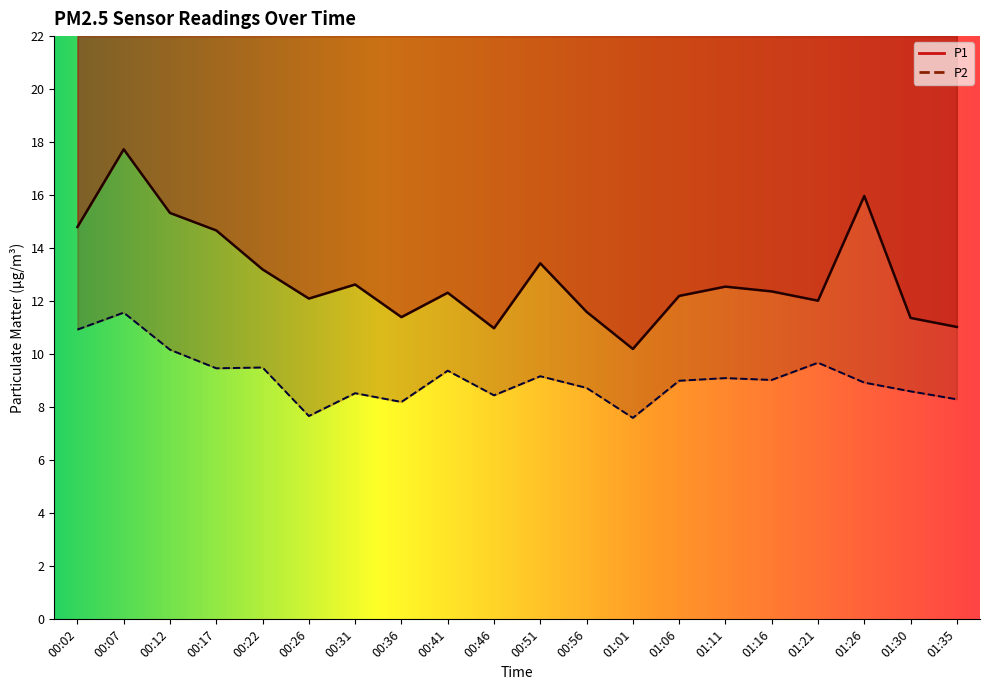

How many data points does each series have?

20